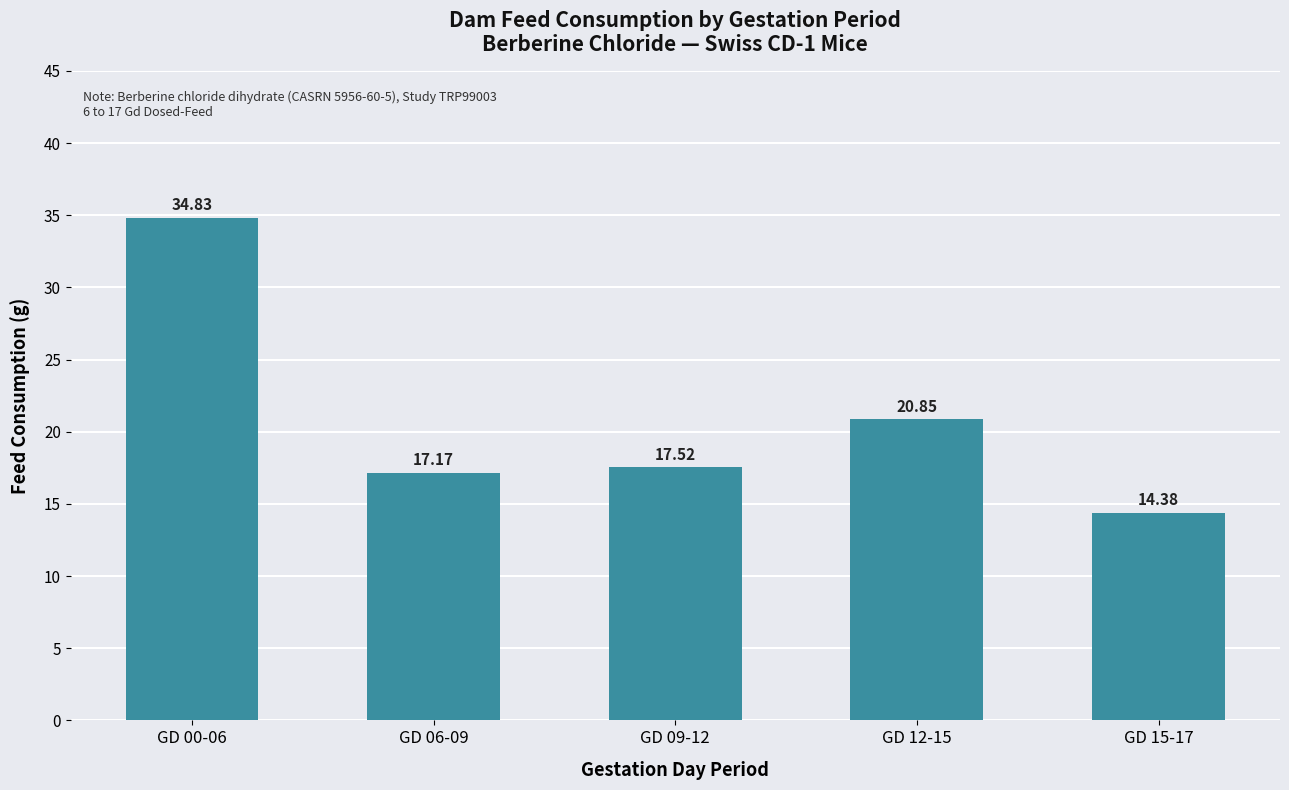

How many data points are less than 17?

1